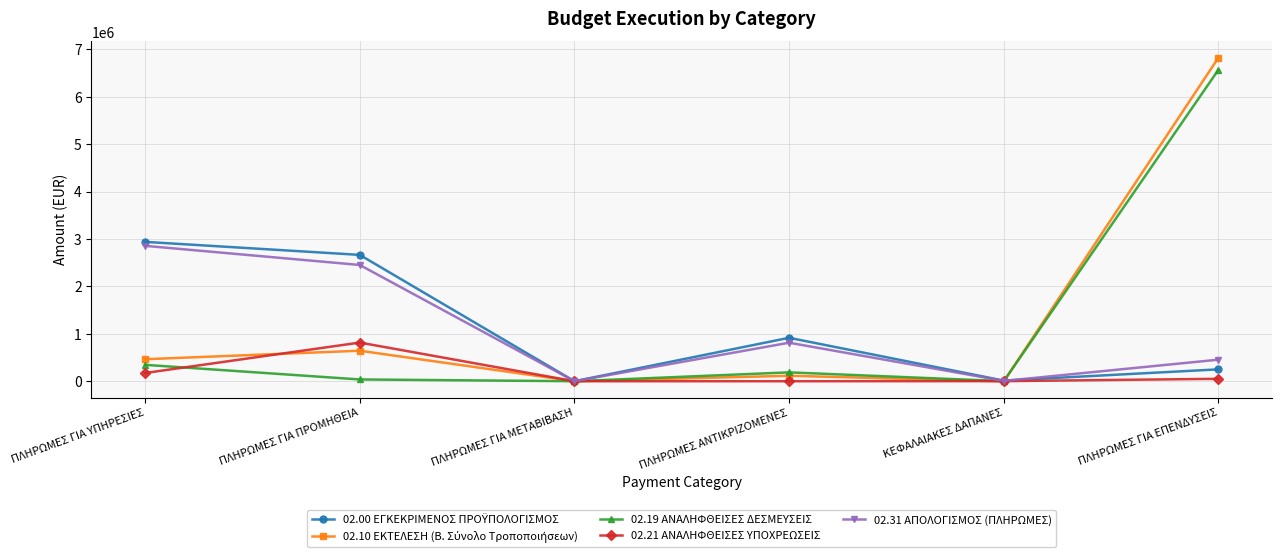

The value of 02.31 ΑΠΟΛΟΓΙΣΜΟΣ (ΠΛΗΡΩΜΕΣ) at ΠΛΗΡΩΜΕΣ ΓΙΑ ΠΡΟΜΗΘΕΙΑ is 2452075.5. True or false?

True